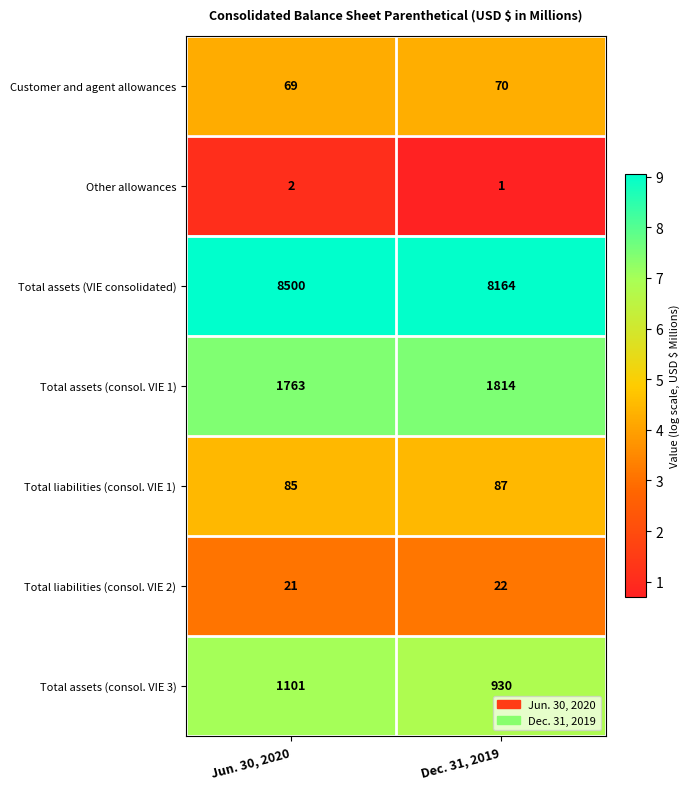

The value of Total assets (VIE consolidated) at Jun. 30, 2020 is 4261. True or false?

False